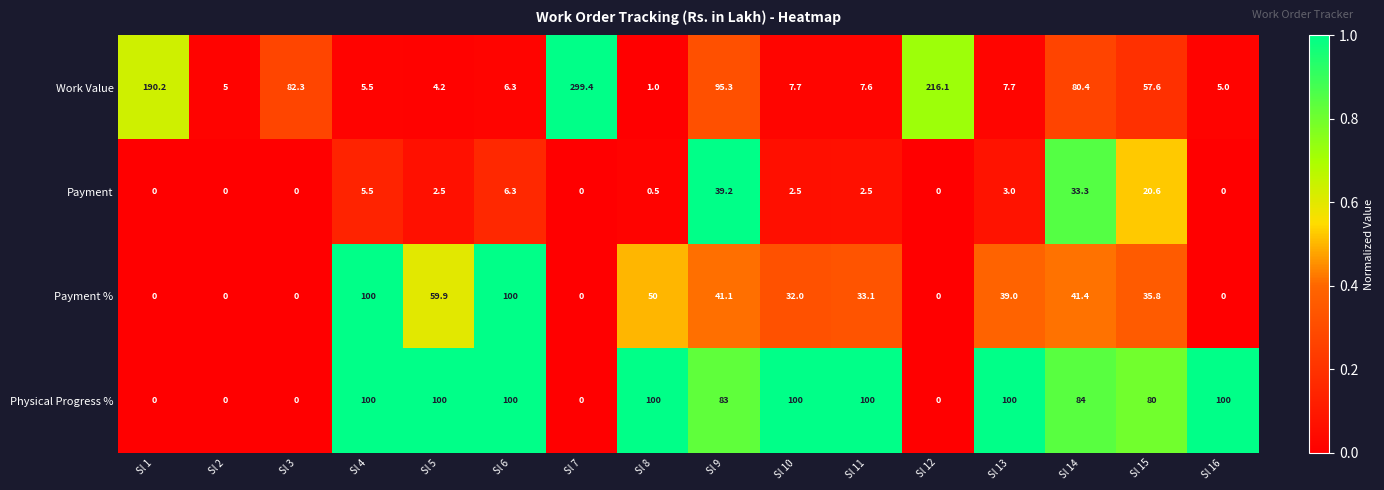

What is the difference between the highest and lowest values at Sl 7?

299.4